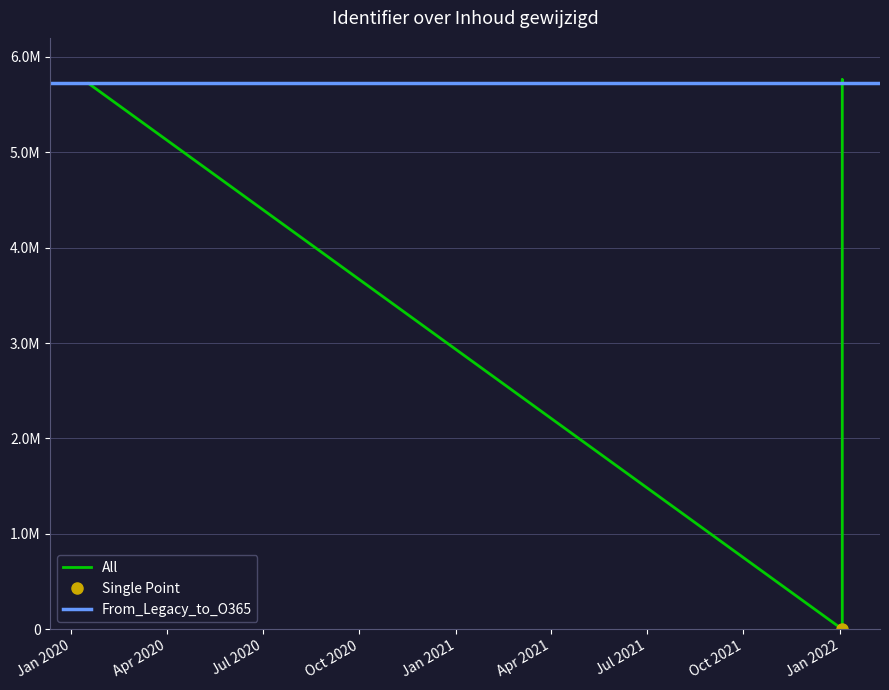

Reading right to left, list all the values displayed in this chart.

5725871	5725869	5725865	5762214	5725863	5725859	5725858	5725856	5725850	5725848	5725846	5725845	0